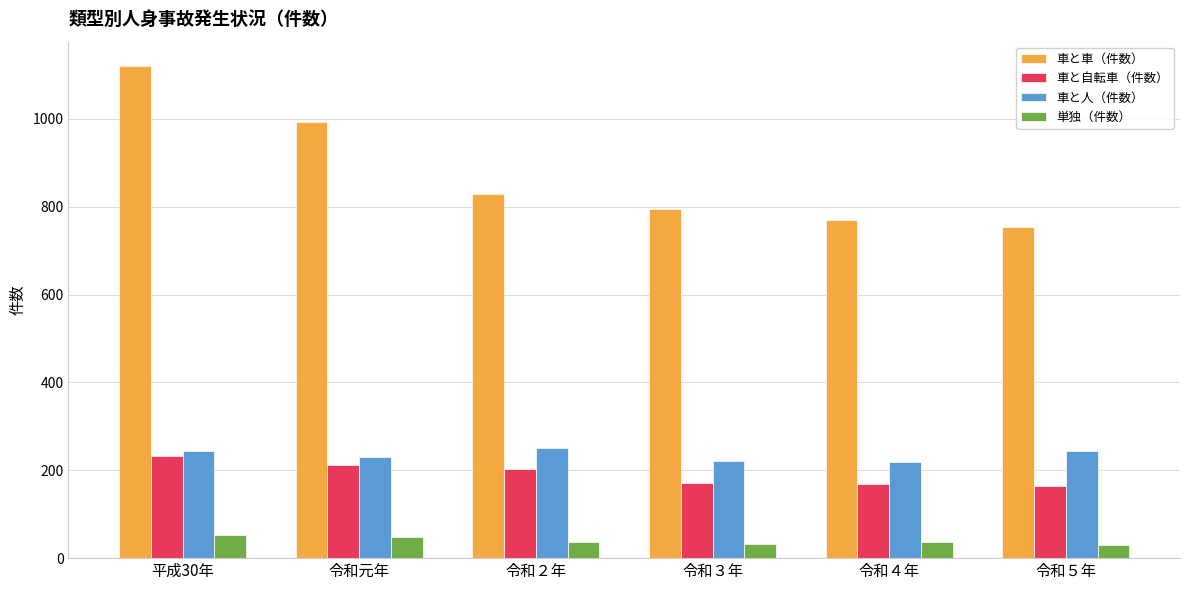

Rank the series at 平成30年 from highest to lowest value.

車と車（件数）, 車と人（件数）, 車と自転車（件数）, 単独（件数）